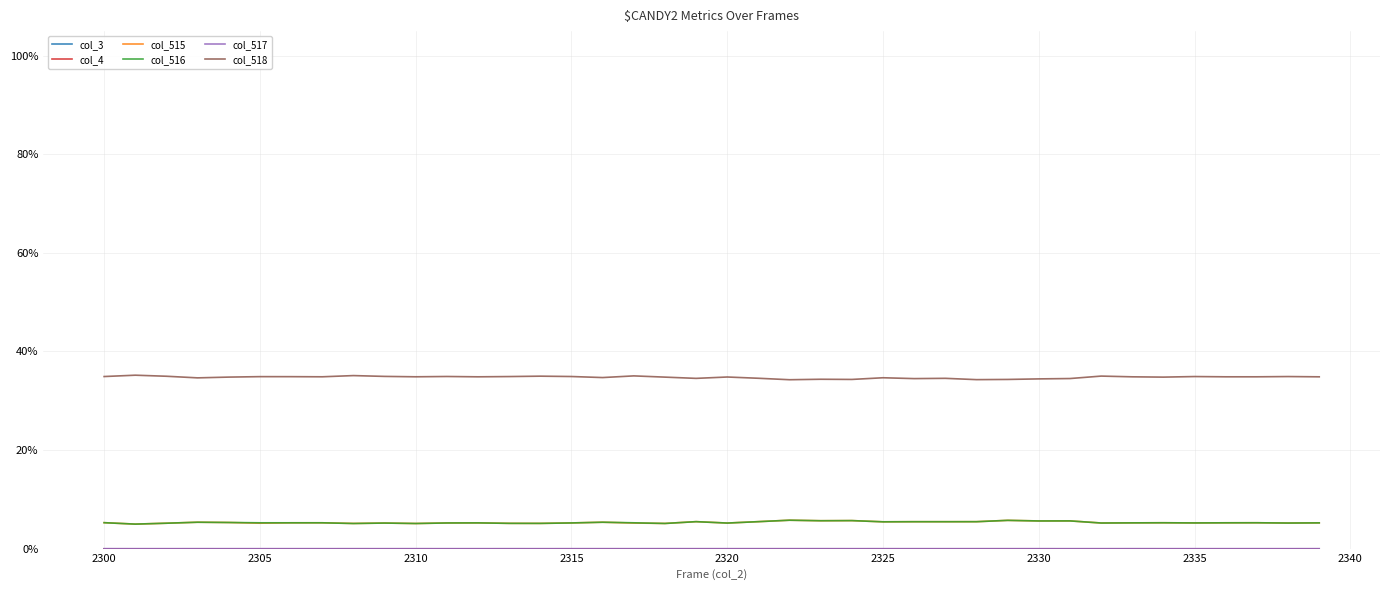

True or false: col_4 and col_517 cross at least once.

False